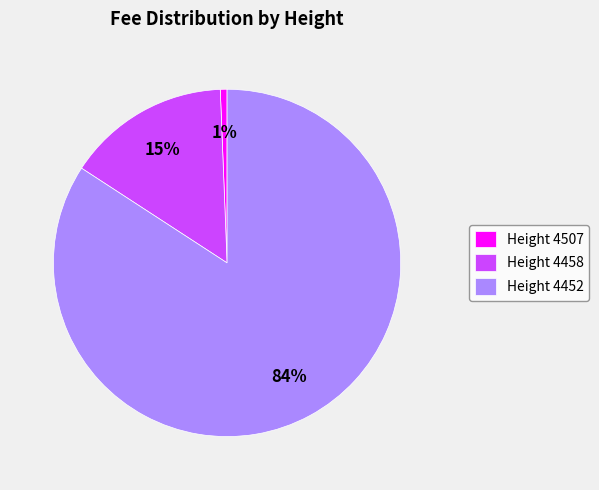

Do Height 4458 and Height 4452 together represent more than half of the pie?

Yes